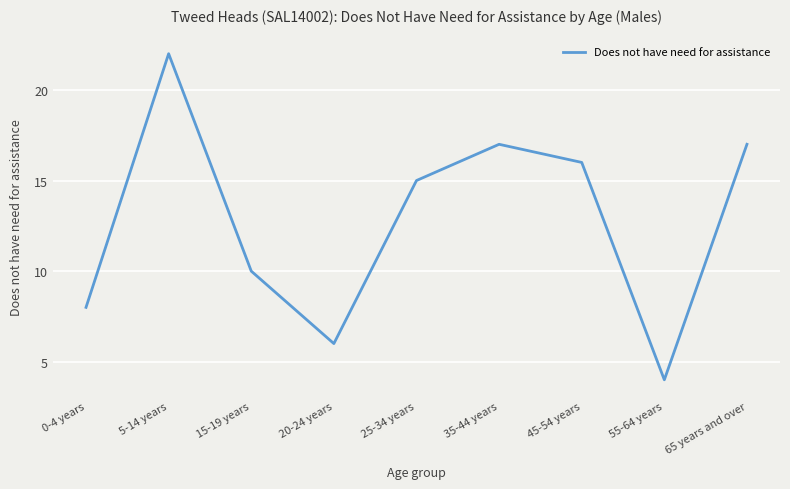

What is the change in value from 0-4 years to 5-14 years?

+14